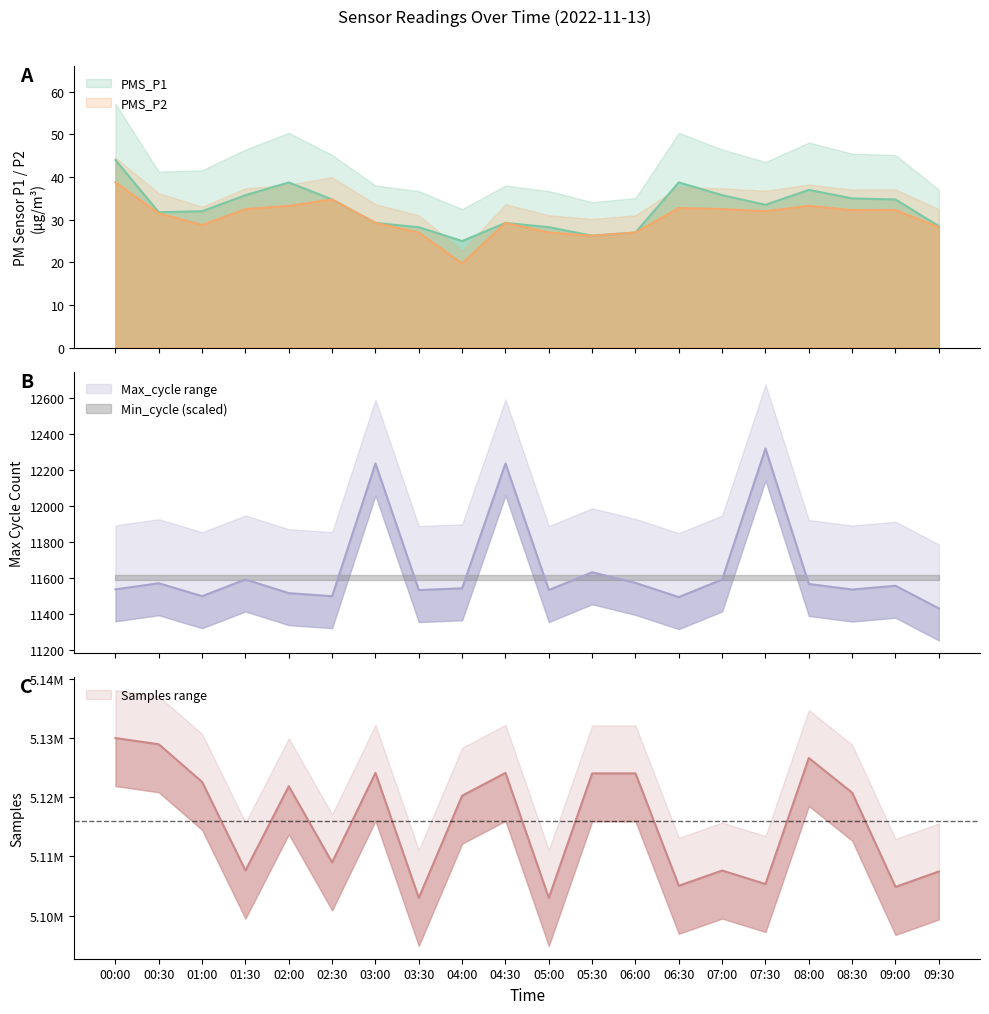

What is the average value of the Max_cycle series?

11649.0